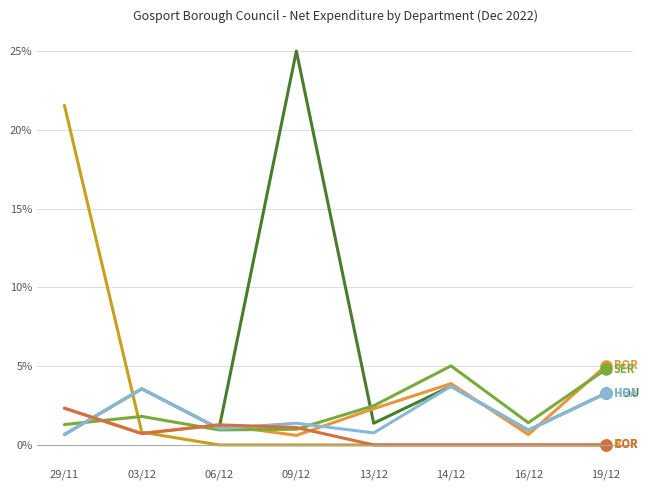

What is the total value across all series at 14/12?

16.4